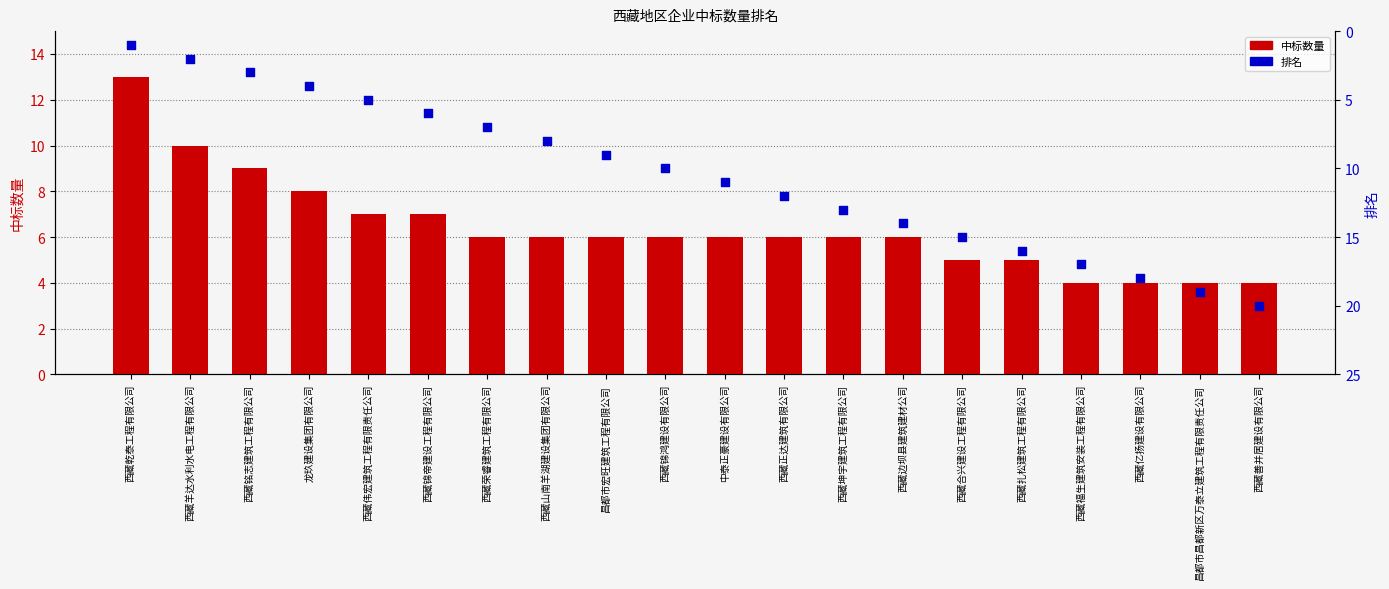

What are all the series names shown in the legend?

中标数量, 排名